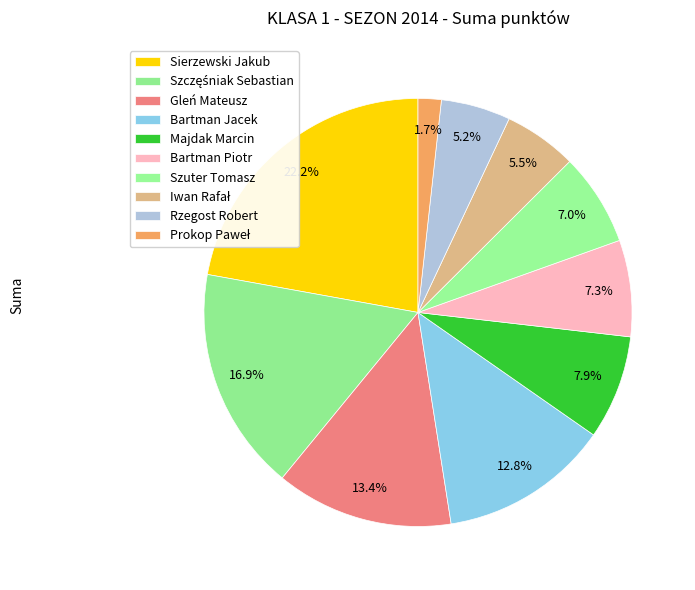

To the nearest percent, what is the combined percentage of Bartman Piotr and Iwan Rafał?

13%